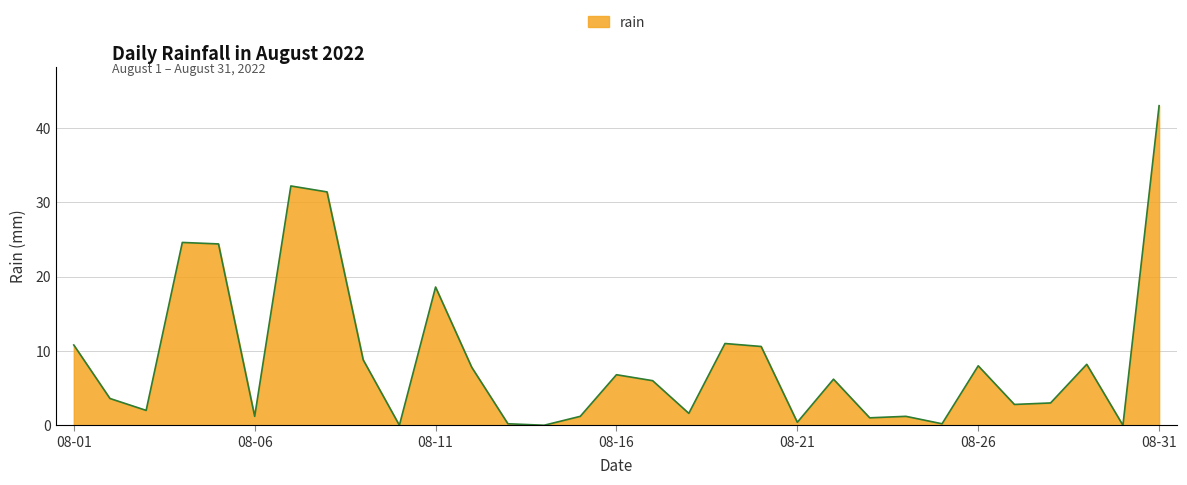

What is the difference between the maximum and minimum values?

43.0